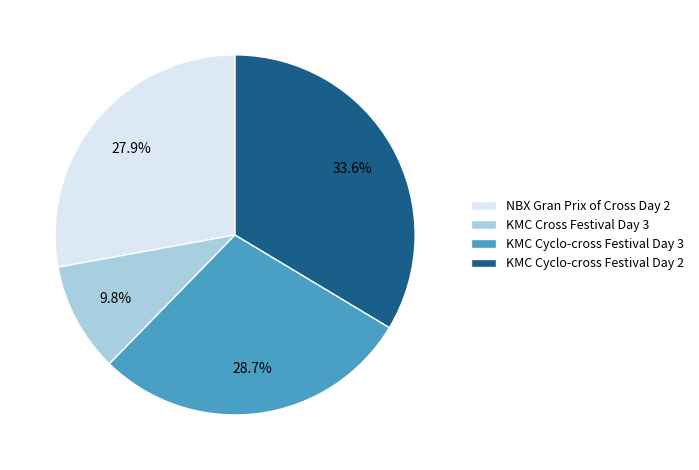

Is there a majority slice in this chart?

No